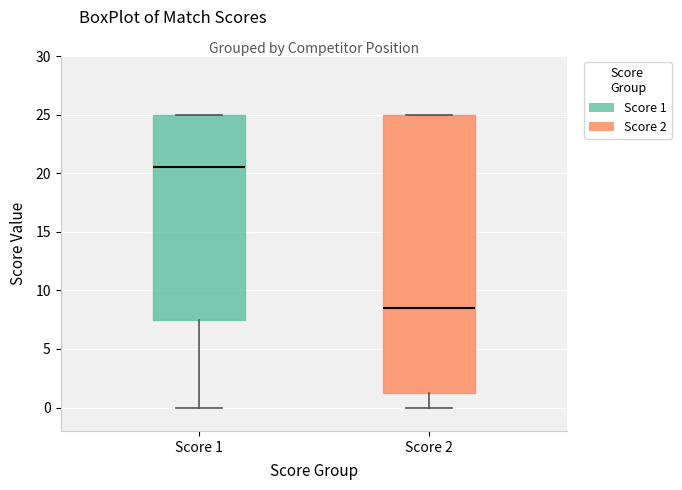

Where does the lower whisker of the box for Score 2 end on the y-axis? The values are not printed on the chart, so give them approximately, as read against the axis.

0.0